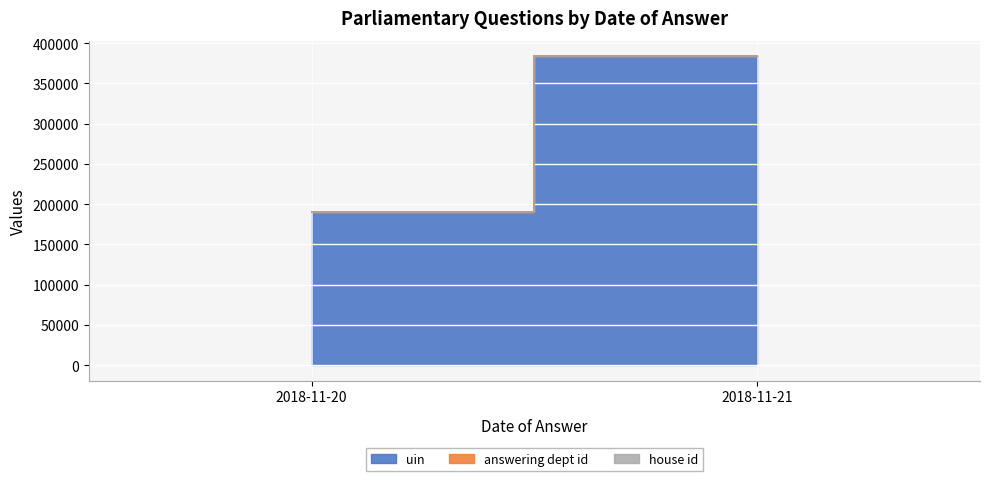

True or false: uin has a value of 83987 at 2018-11-21.

False